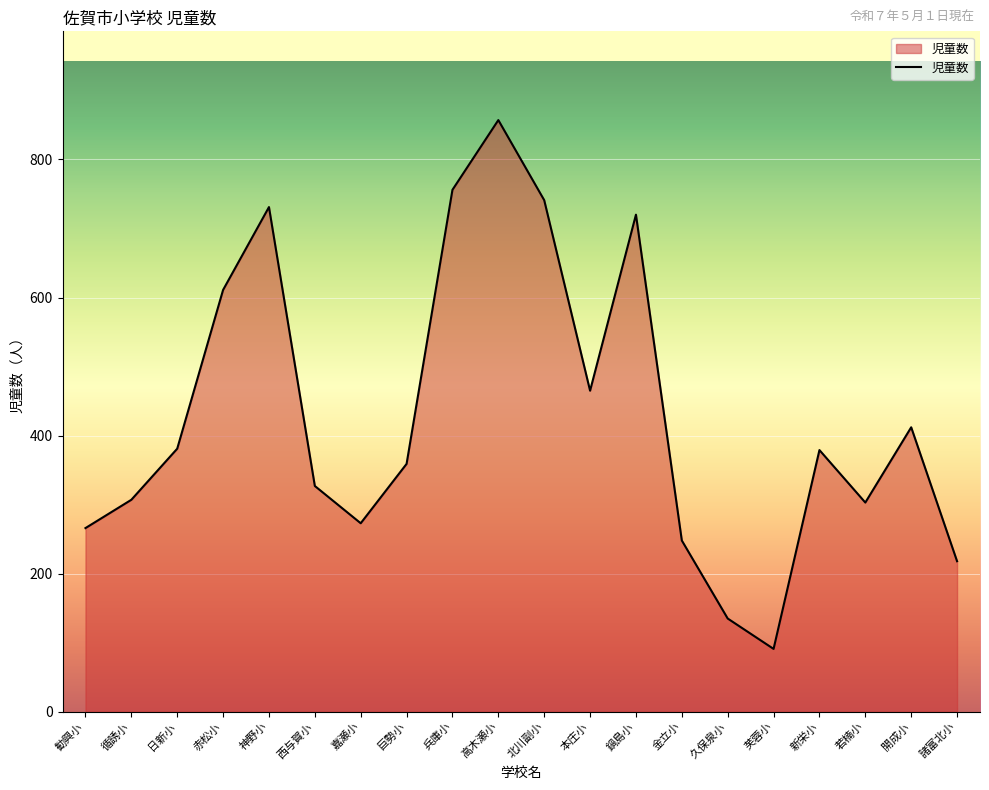

At which label does the data first exceed 379?

日新小